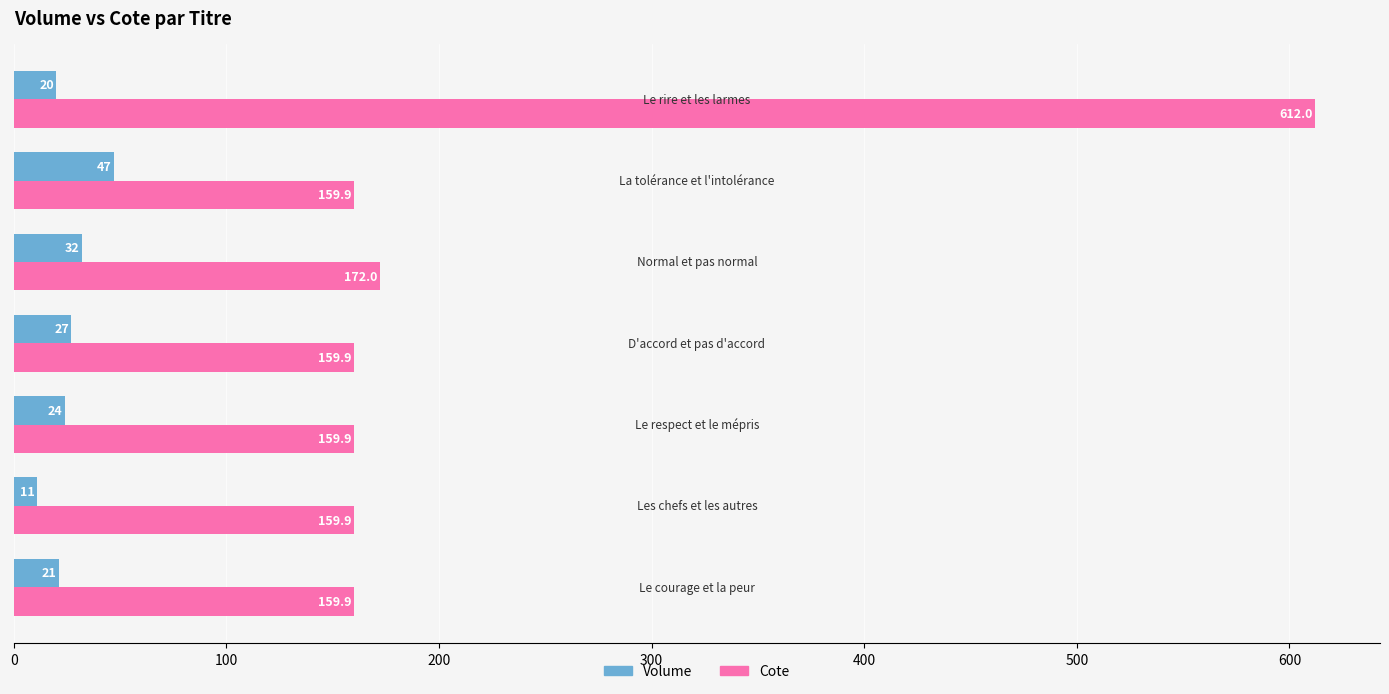

Rank the series by their maximum value, from lowest to highest.

Volume, Cote